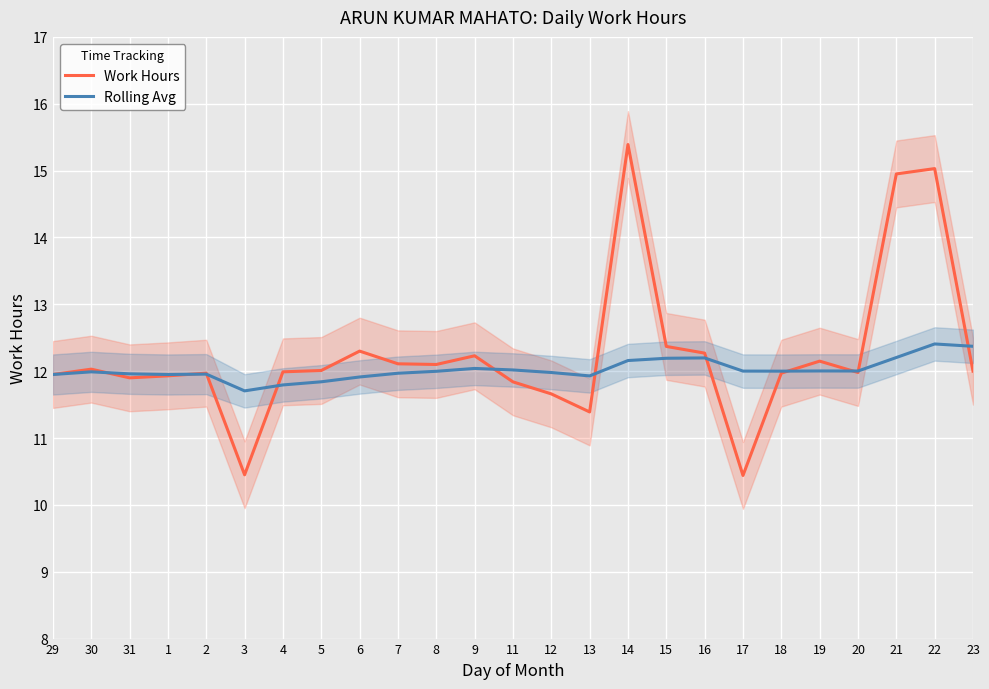

List the series in order of their peak value, lowest first.

Rolling Avg, Work Hours